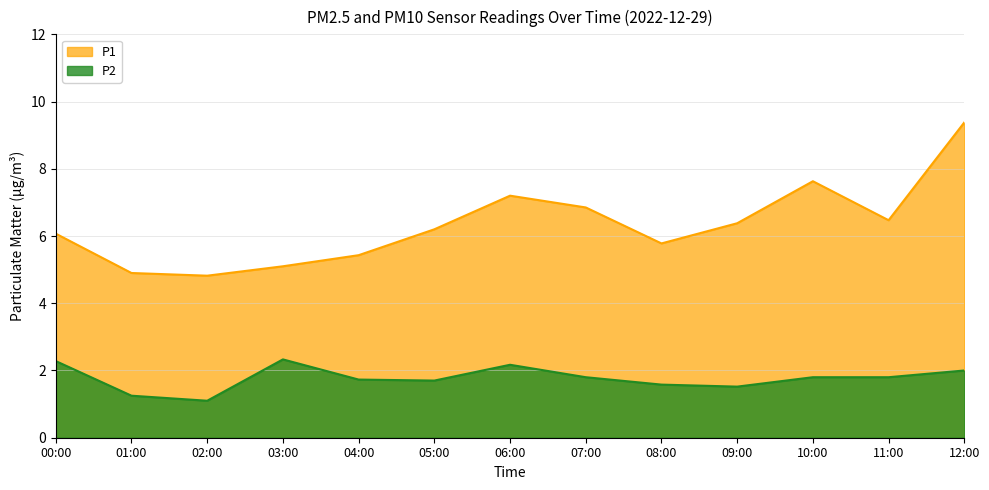

The P1 series shows 5.8 at 08:00. True or false?

True